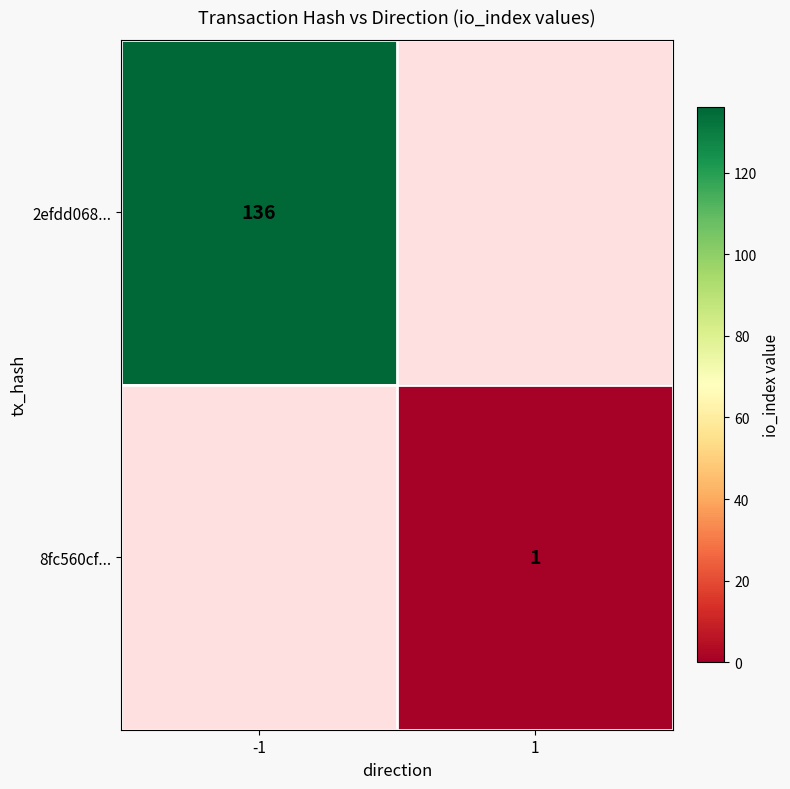

What is the smallest value displayed?

1.0